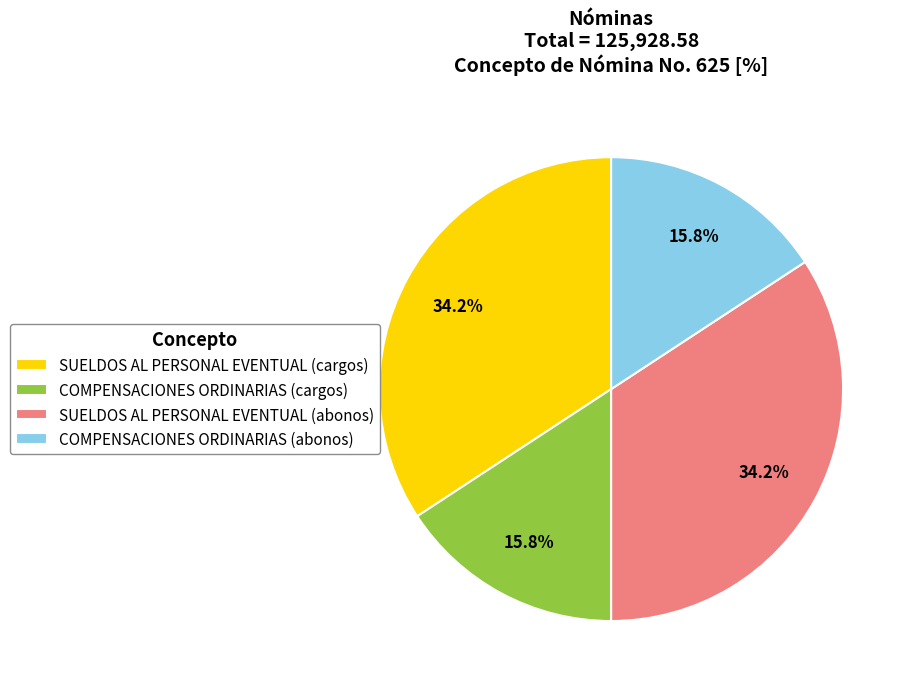

Between SUELDOS AL PERSONAL EVENTUAL (abonos) and COMPENSACIONES ORDINARIAS (cargos), which is larger?

SUELDOS AL PERSONAL EVENTUAL (abonos)